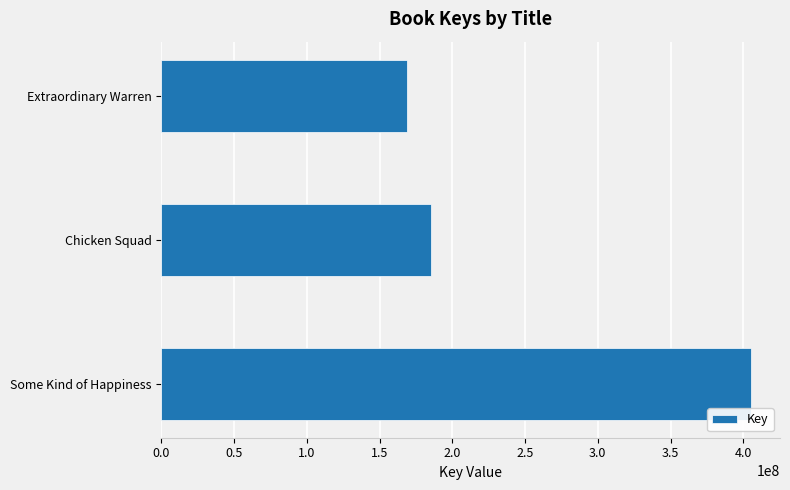

Approximately how many times larger is the value at Some Kind of Happiness compared to Extraordinary Warren?

2.4